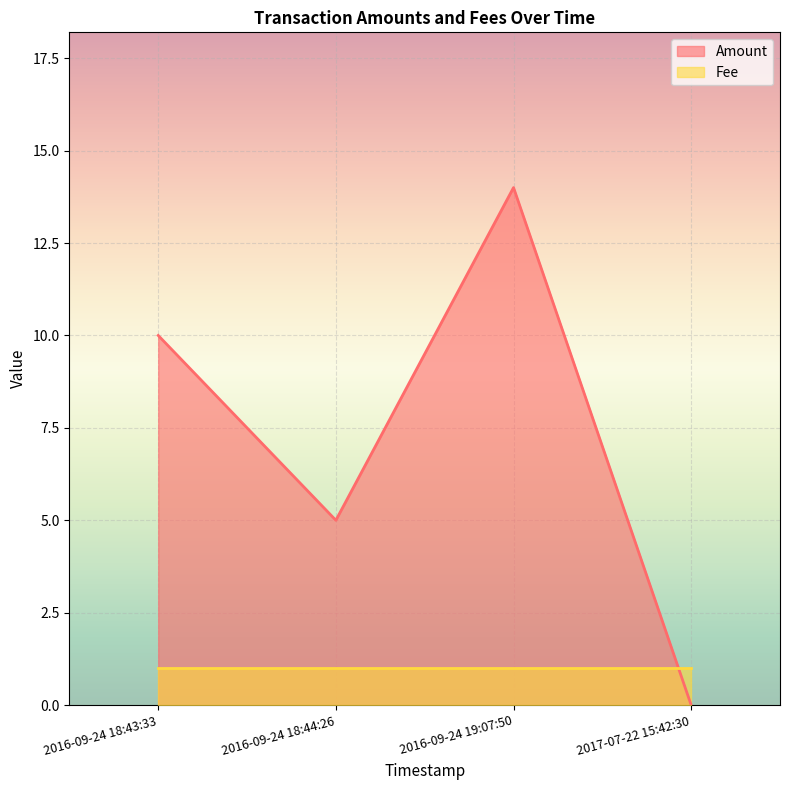

Rank the series at 2017-07-22 15:42:30 from highest to lowest value.

Fee, Amount